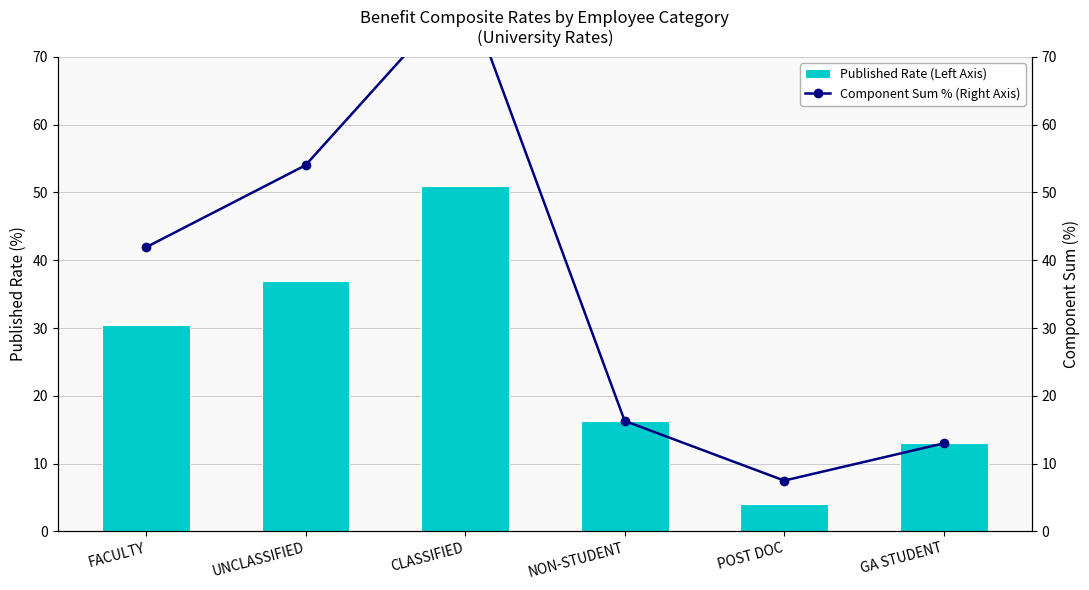

Rank the series at UNCLASSIFIED from highest to lowest value.

Component Sum % (Right Axis), Published Rate (Left Axis)